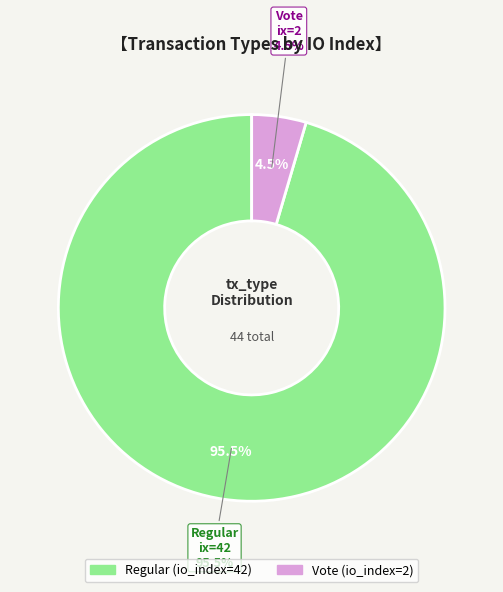

To the nearest percent, what is the difference between the largest and smallest slice percentages?

91%